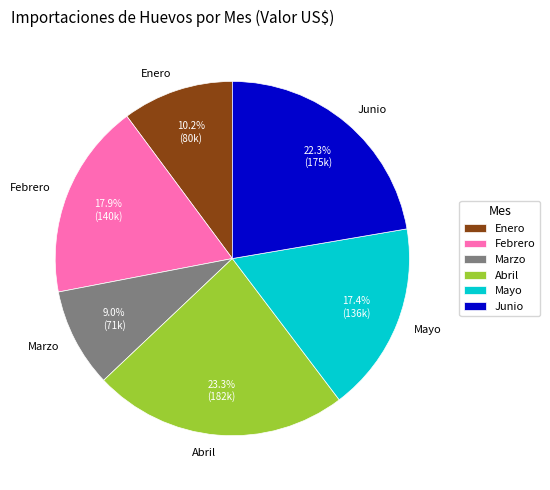

What percentage is the Mayo slice, to the nearest percent?

17%